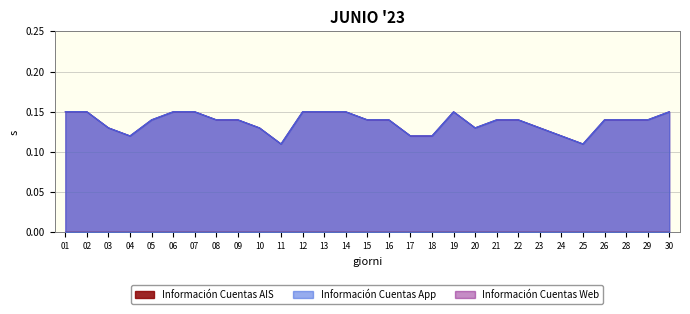

Is the value of Información Cuentas App at 18 greater than the value of Información Cuentas Web at 12?

No